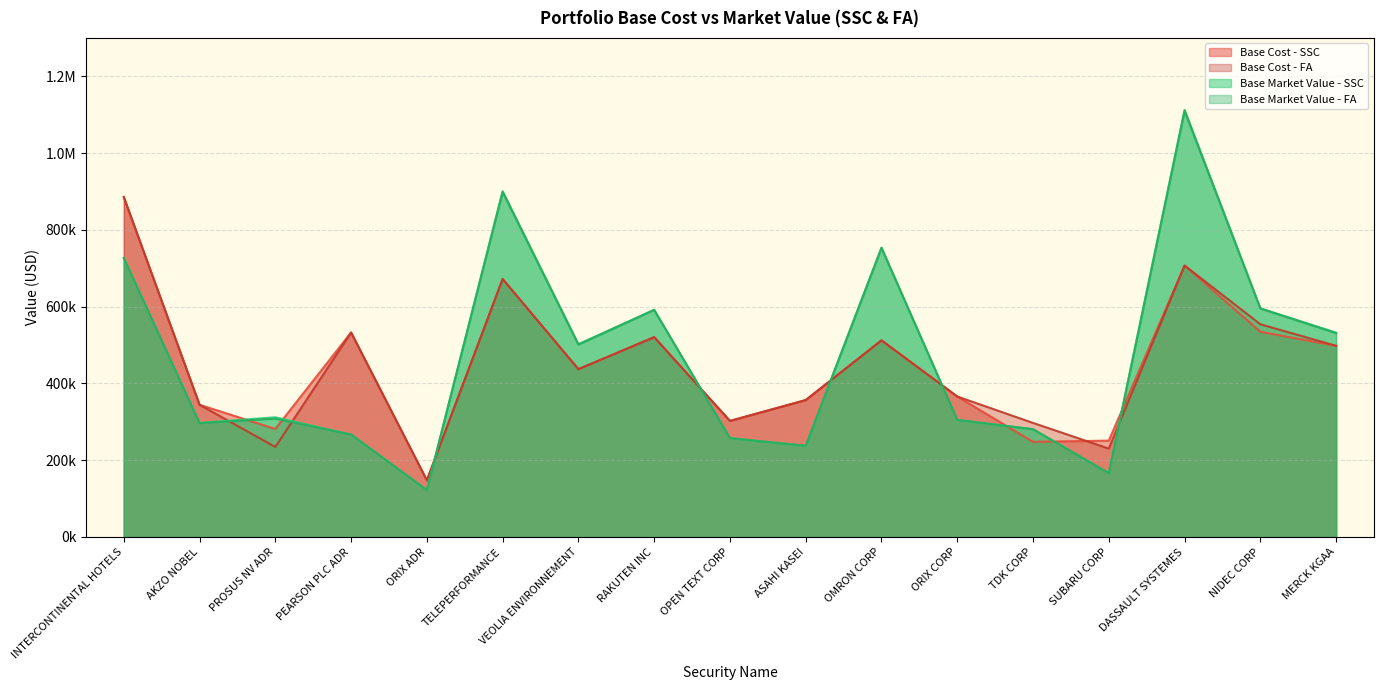

What is the greatest value displayed?

1112494.4